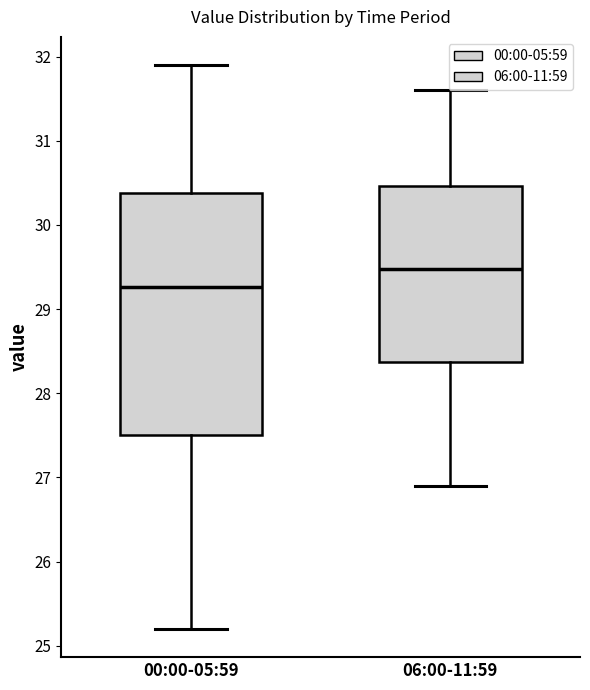

Which box is the tallest, from its lower edge to its upper edge?

00:00-05:59